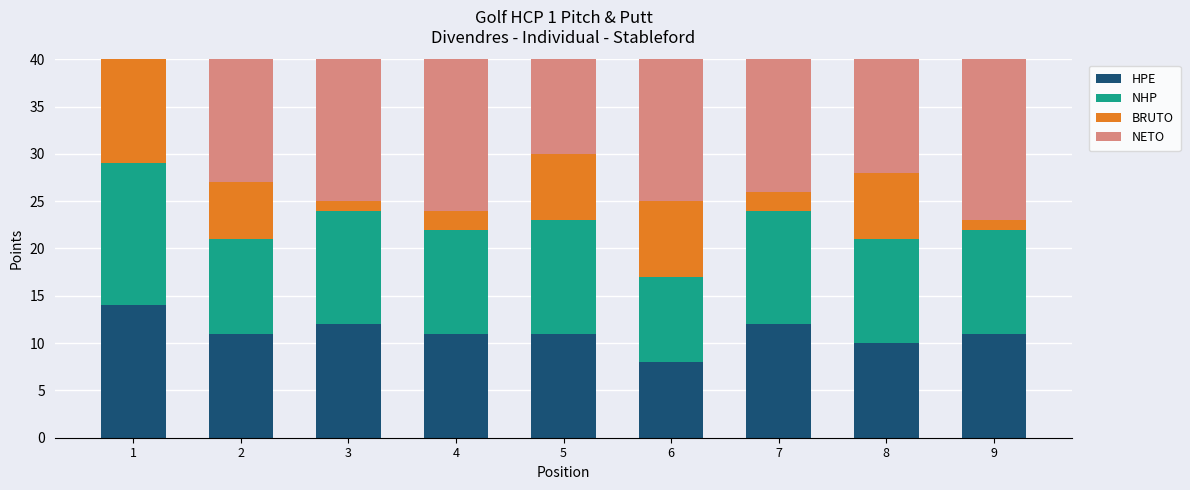

Between 3 and 4, which is larger?

3